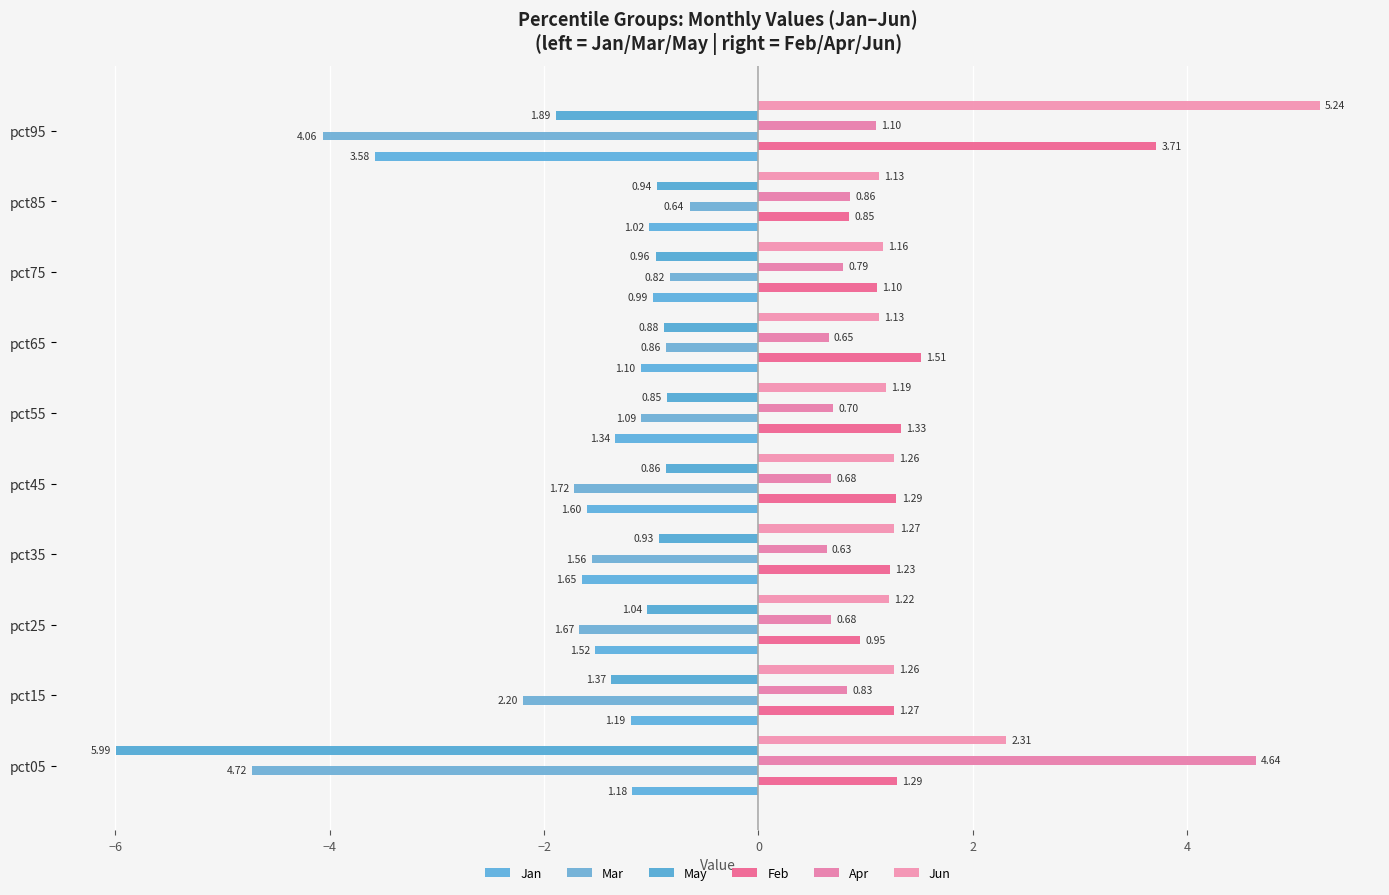

What is the value of the May bar at the 9th from the left?

-0.9